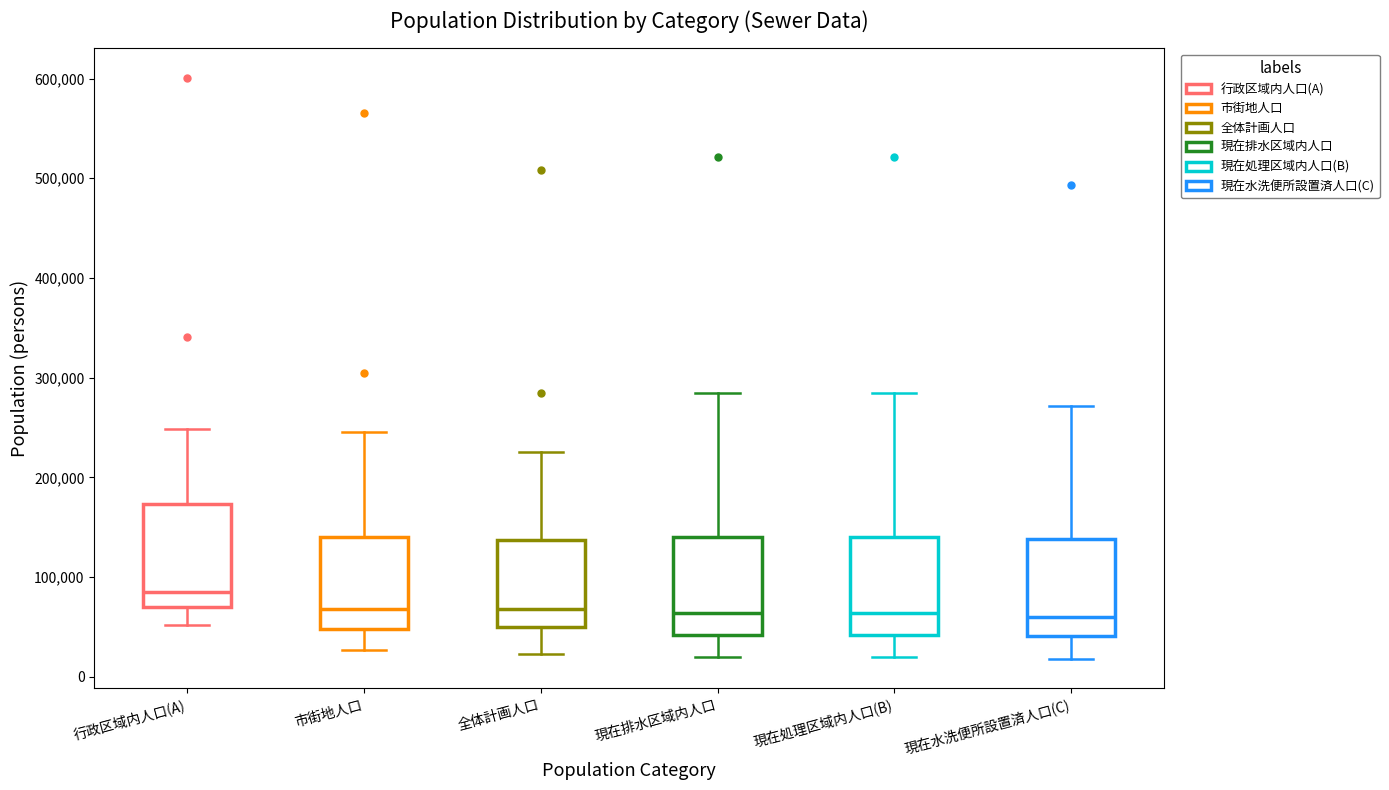

Where is the upper edge of the box for 市街地人口 on the y-axis? The values are not printed on the chart, so give them approximately, as read against the axis.

140000